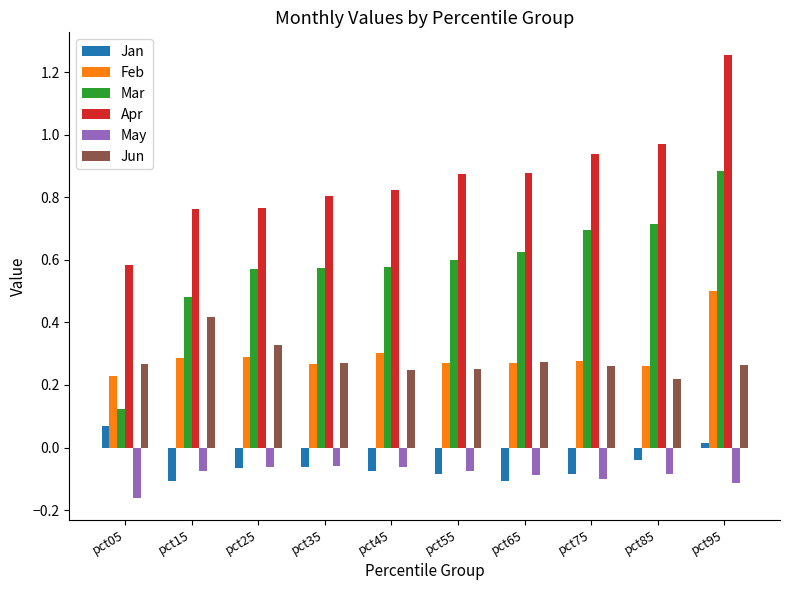

Which label corresponds to the largest value in the chart?

pct95